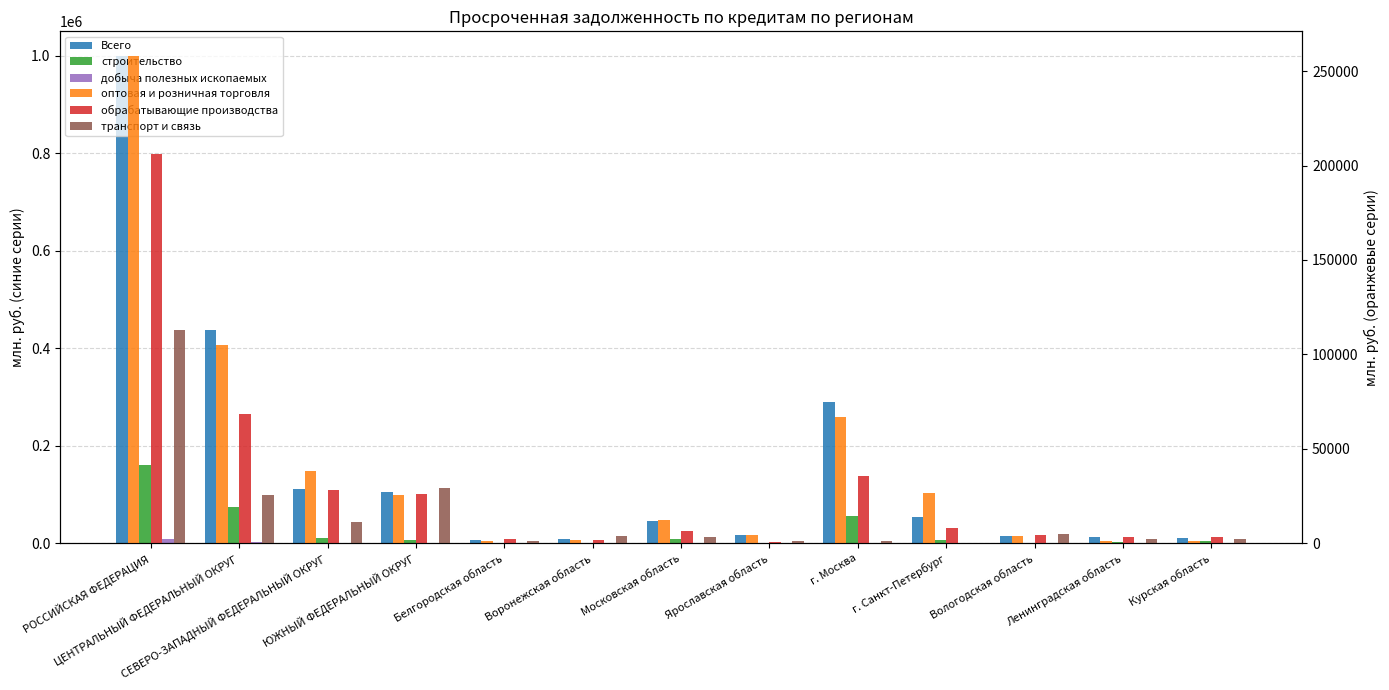

Is it true that транспорт и связь equals 2371 at Ленинградская область?

True